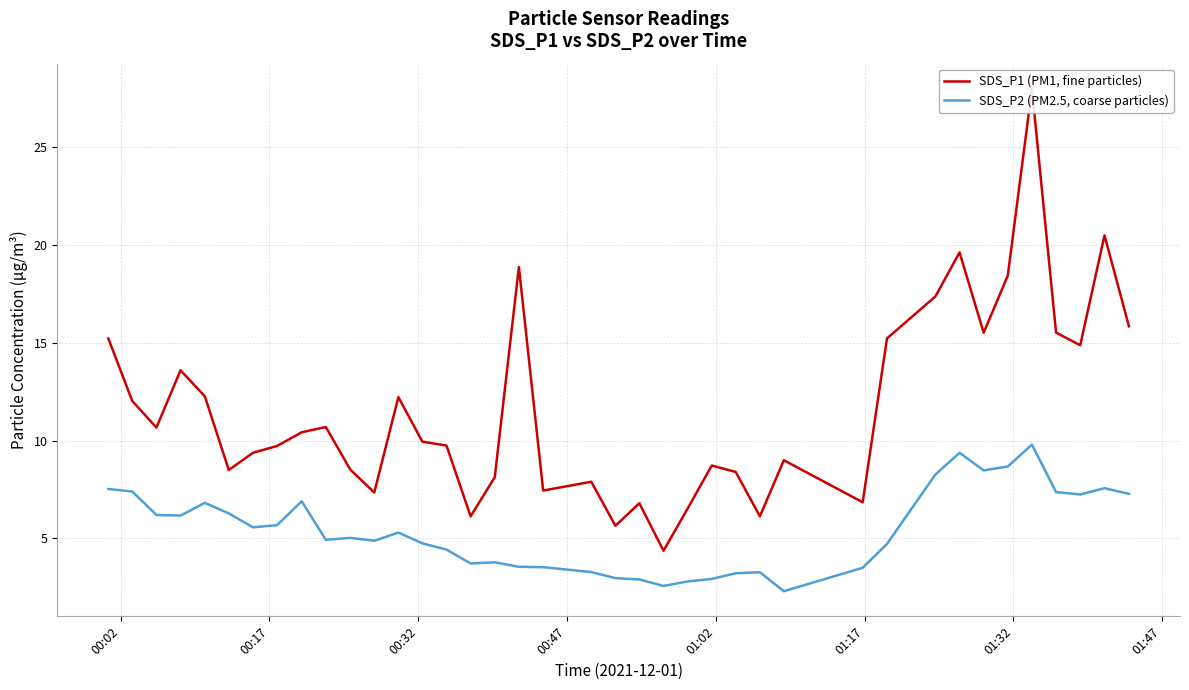

True or false: SDS_P2 (PM2.5, coarse particles) and SDS_P1 (PM1, fine particles) intersect in this chart.

False